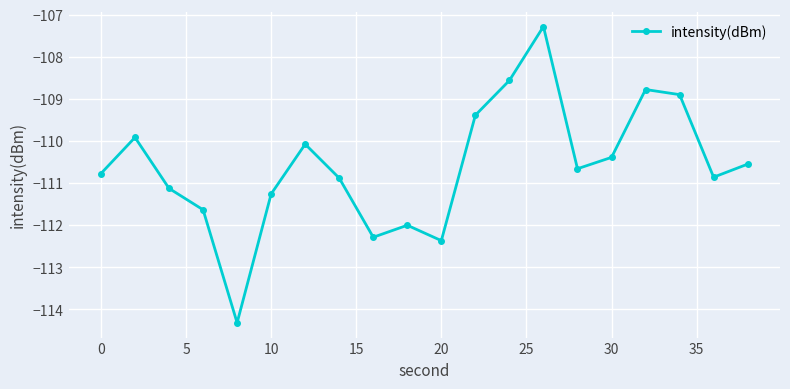

Is this an area chart (filled region under the line)?

No